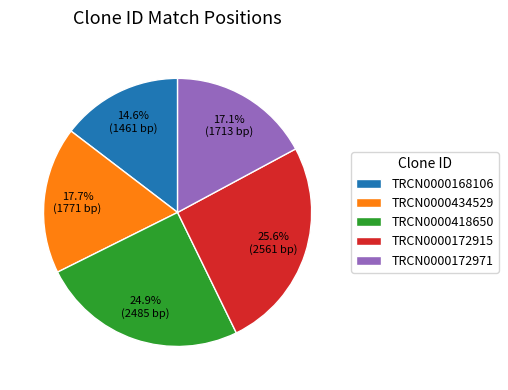

Which has a higher value, TRCN0000172971 or TRCN0000172915?

TRCN0000172915